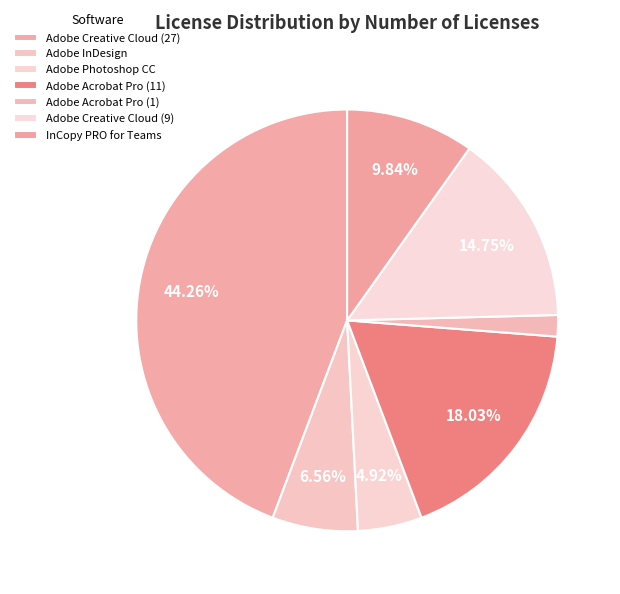

Between Adobe Creative Cloud (27) and Adobe Creative Cloud (9), which is larger?

Adobe Creative Cloud (27)